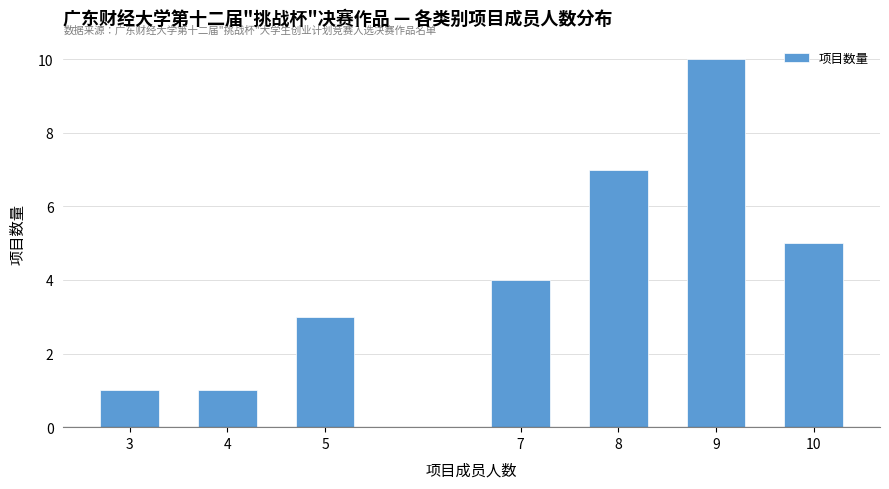

Reading right to left, what are all the values shown in this chart?

5	10	7	4	3	1	1